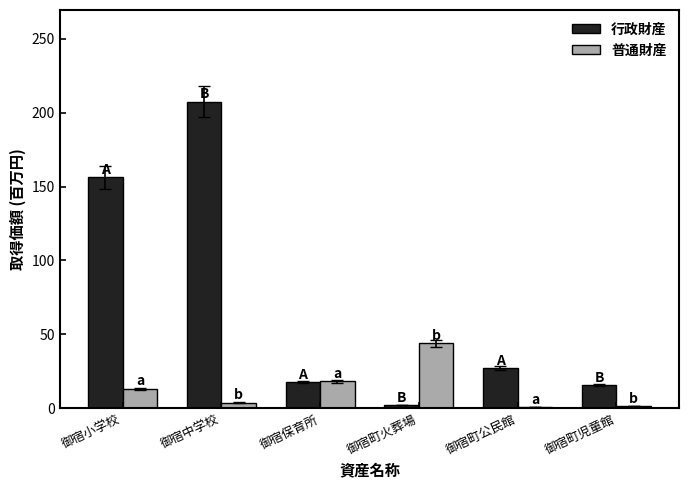

What is the spread (max minus min) of values at 御宿中学校?

203.7